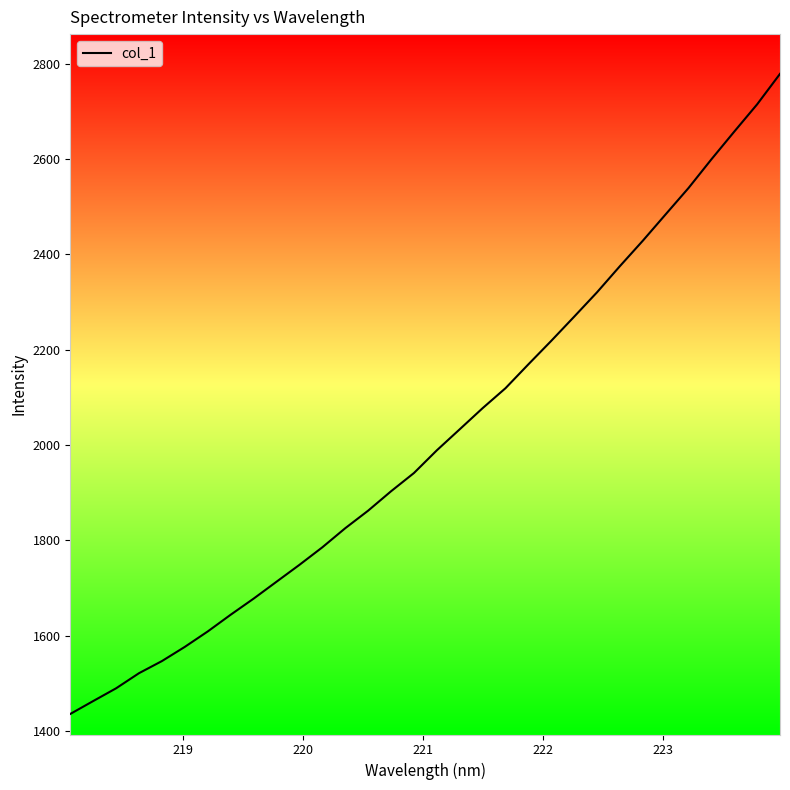

What is the difference between the maximum and minimum values?

1342.4